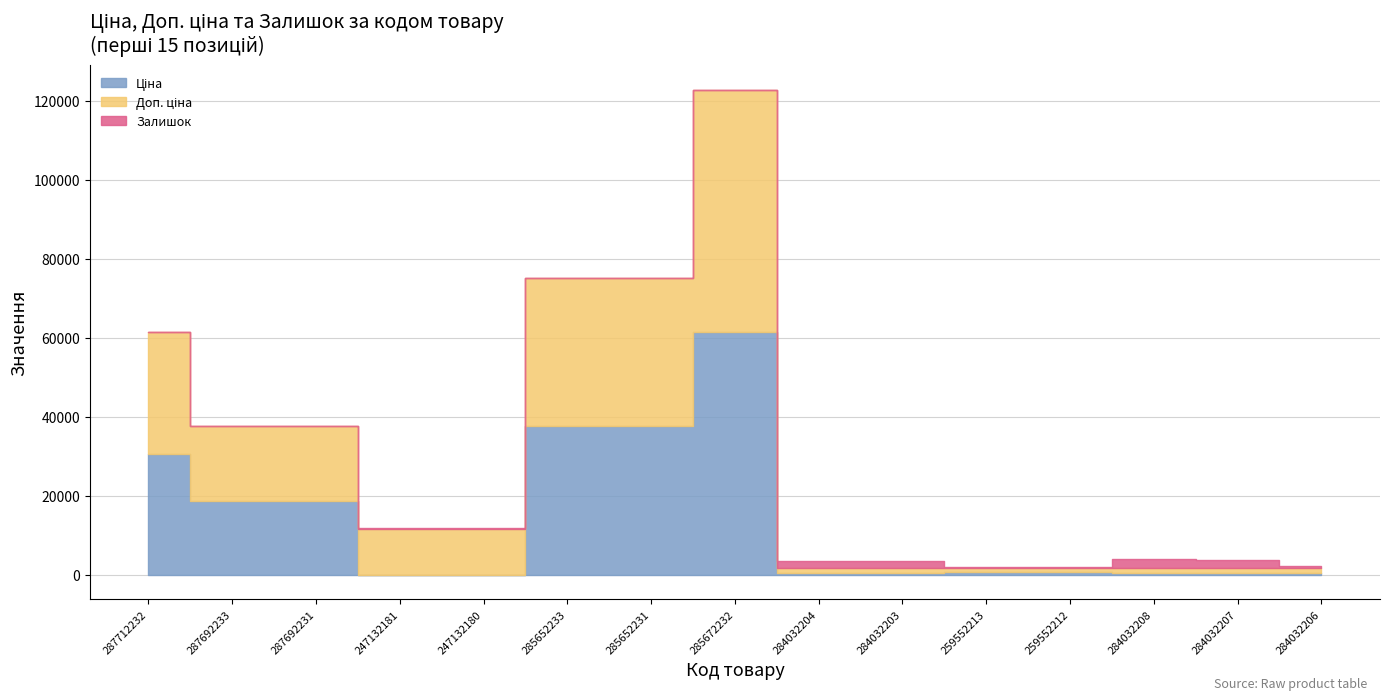

The Доп. ціна series shows 14490.7 at 287712232. True or false?

False